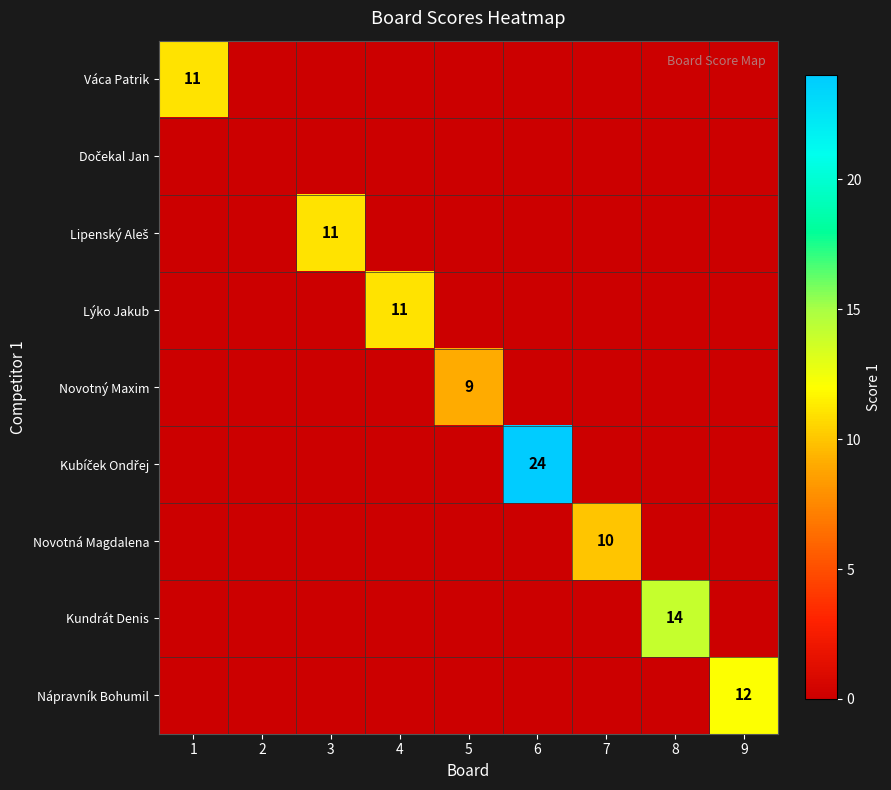

The value of Lýko Jakub at 4 is 18. True or false?

False